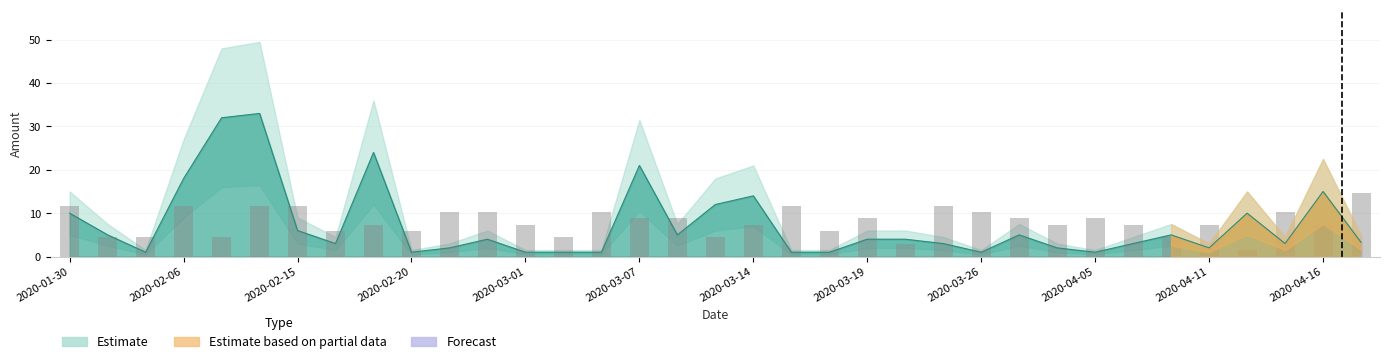

What is the smallest value displayed?

1.5